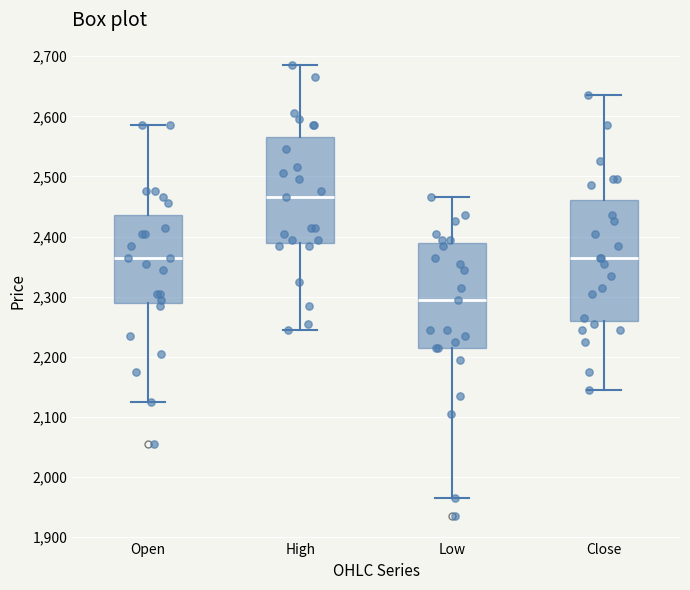

Reading left to right, transcribe this box plot: for each box, give where its median line is, the range the box spans, and where its two whiskers end, as read against the y-axis. The values are not printed on the chart, so give them approximately, as read against the axis.

Open: median 2370, box 2290 to 2440, whiskers 2130 to 2590
High: median 2470, box 2390 to 2570, whiskers 2250 to 2690
Low: median 2300, box 2220 to 2390, whiskers 1970 to 2470
Close: median 2370, box 2260 to 2460, whiskers 2150 to 2640